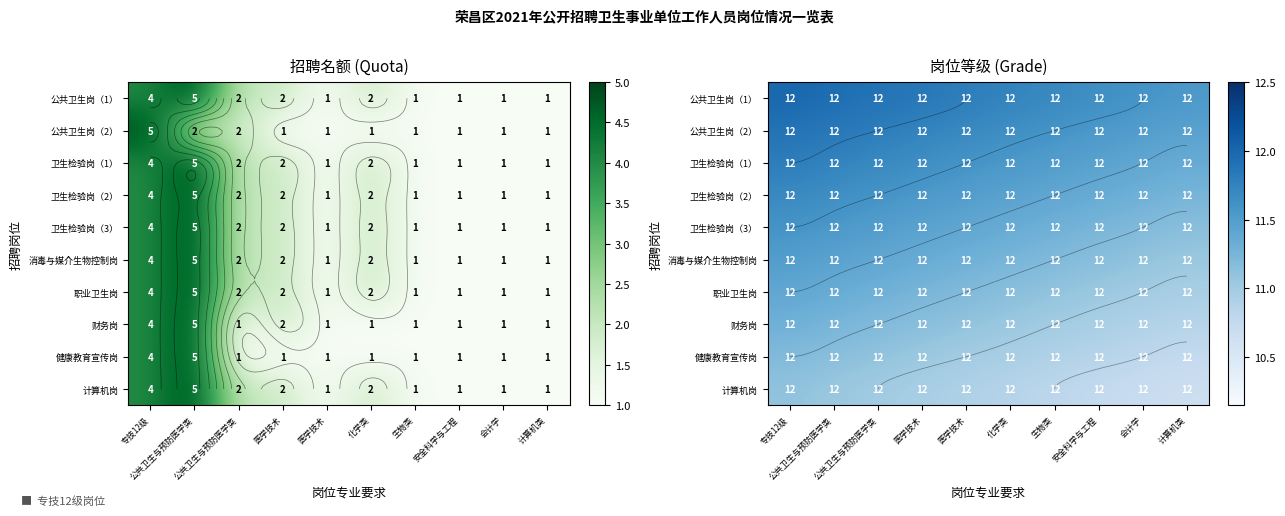

At how many categories does at least one series exceed 10?

10